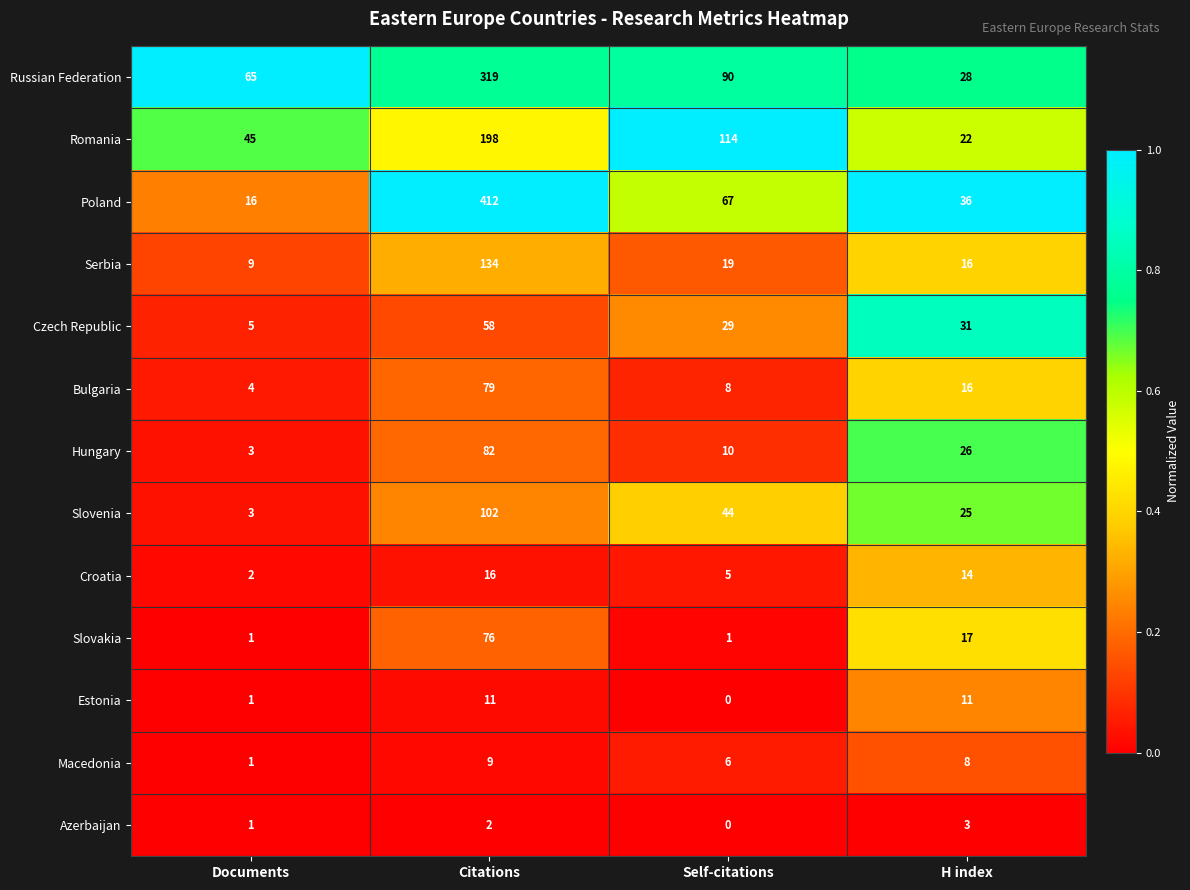

Is it true that Slovenia equals 3 at Documents?

True